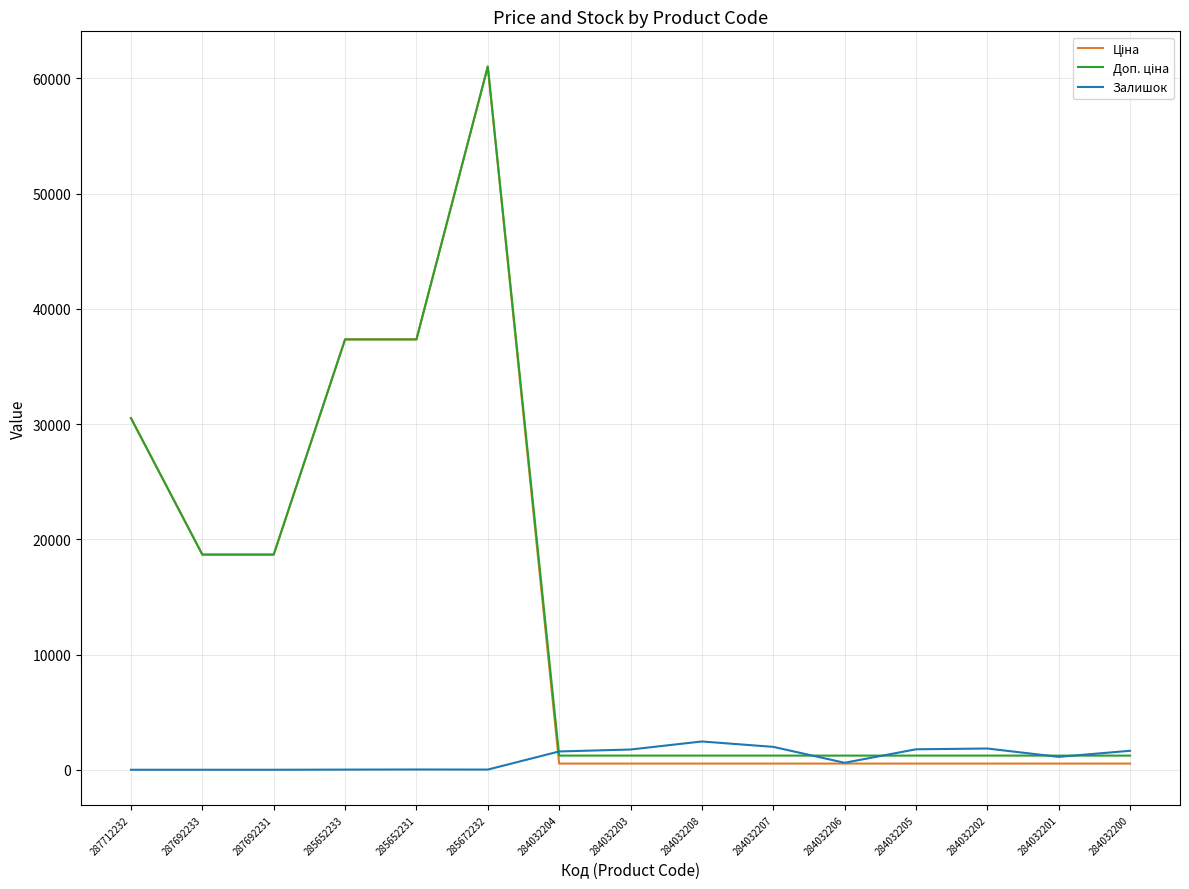

At which category is the sum across all series the highest?

285672232